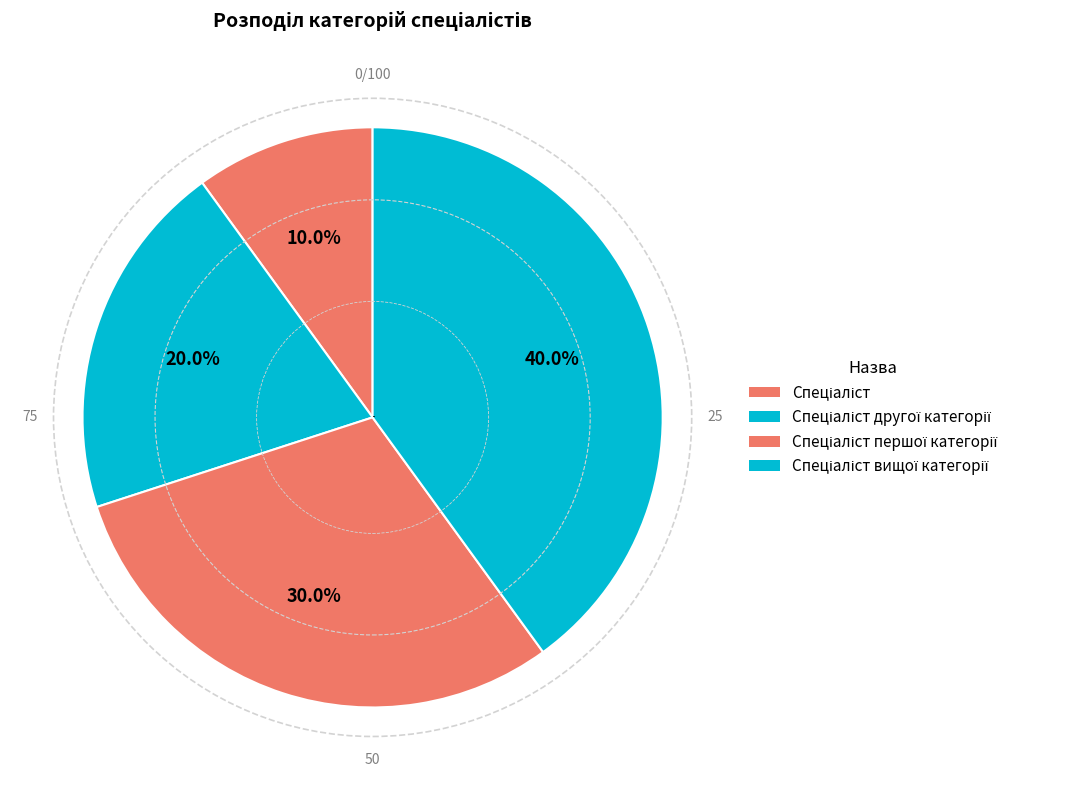

How many segments does this pie chart have?

4